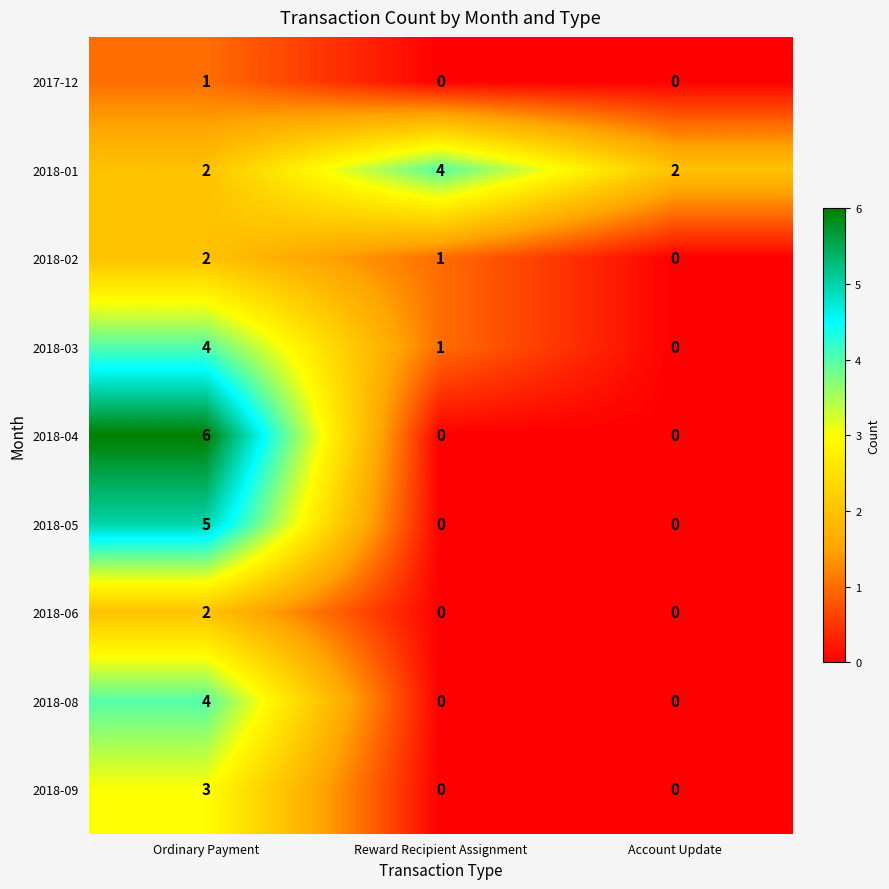

What is the sum of the 2018-05 values at Ordinary Payment and Account Update?

5